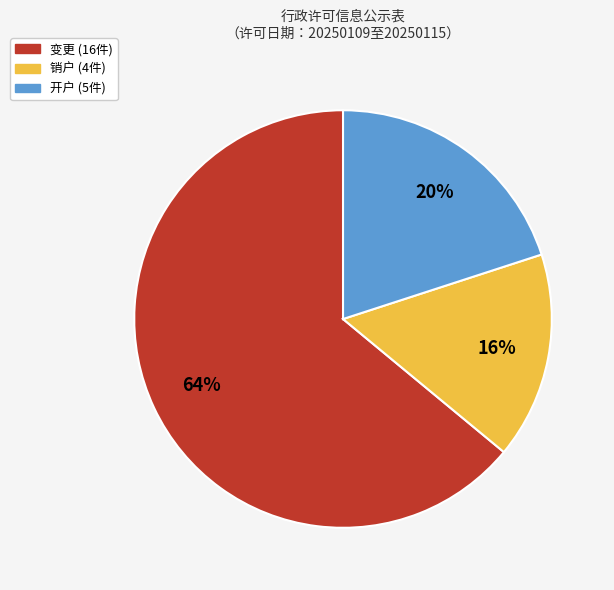

Which has a higher value, 开户 or 销户?

开户